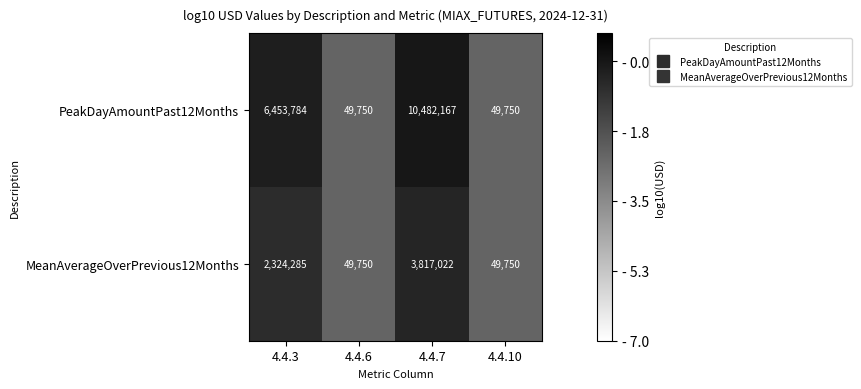

List the series in order of their peak value, lowest first.

MeanAverageOverPrevious12Months, PeakDayAmountPast12Months